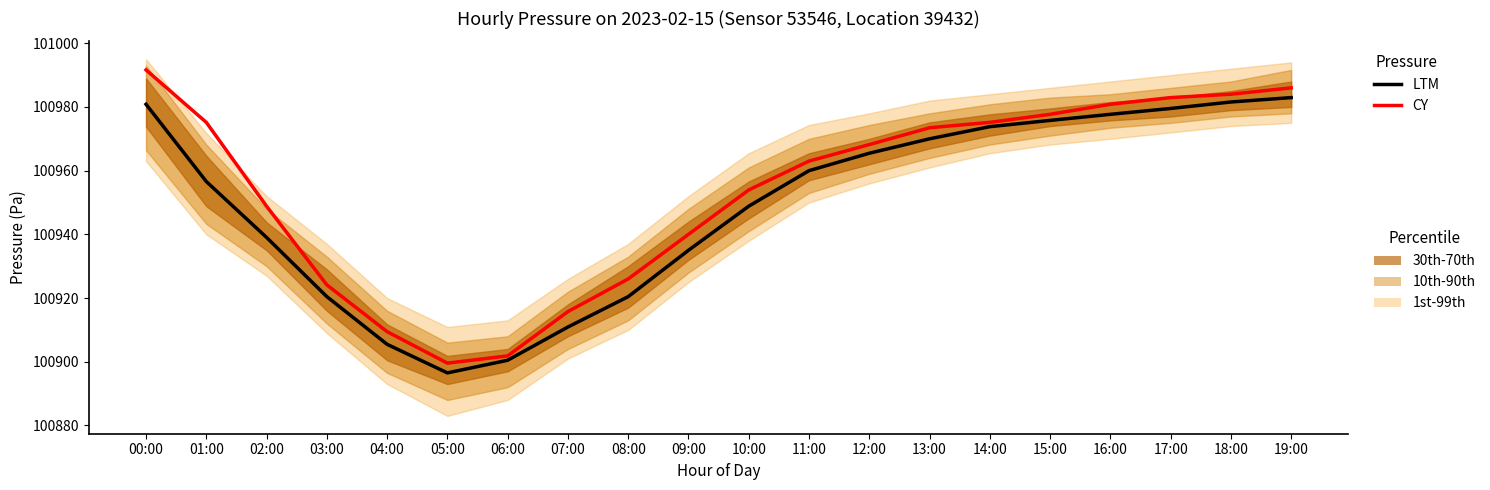

Which category has the lowest value across all series?

05:00